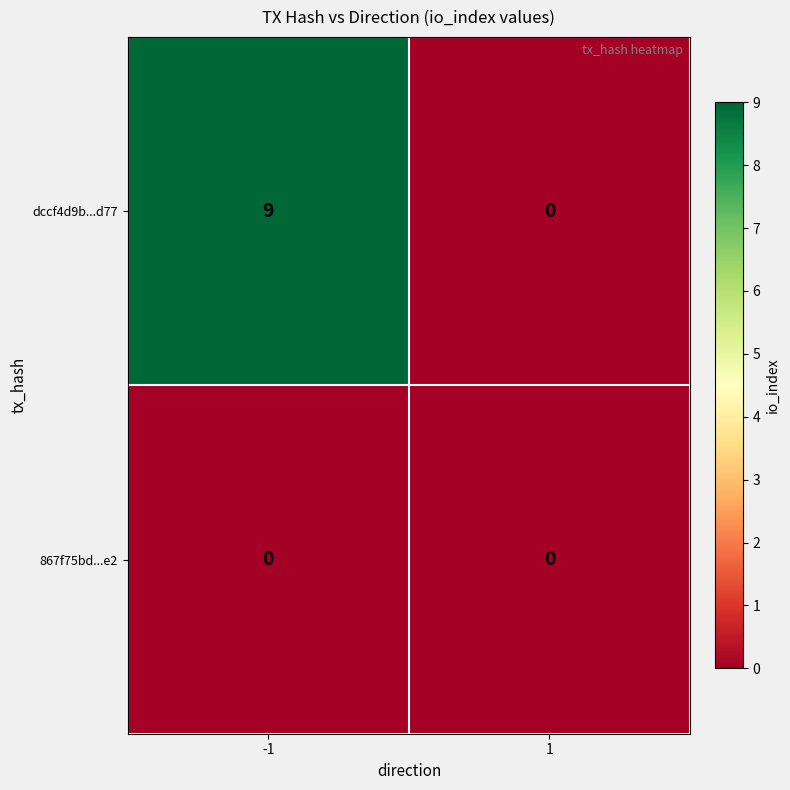

Reading left to right, what are all the values shown in this chart?

dccf4d9b...d77: 9	0
867f75bd...e2: 0	0